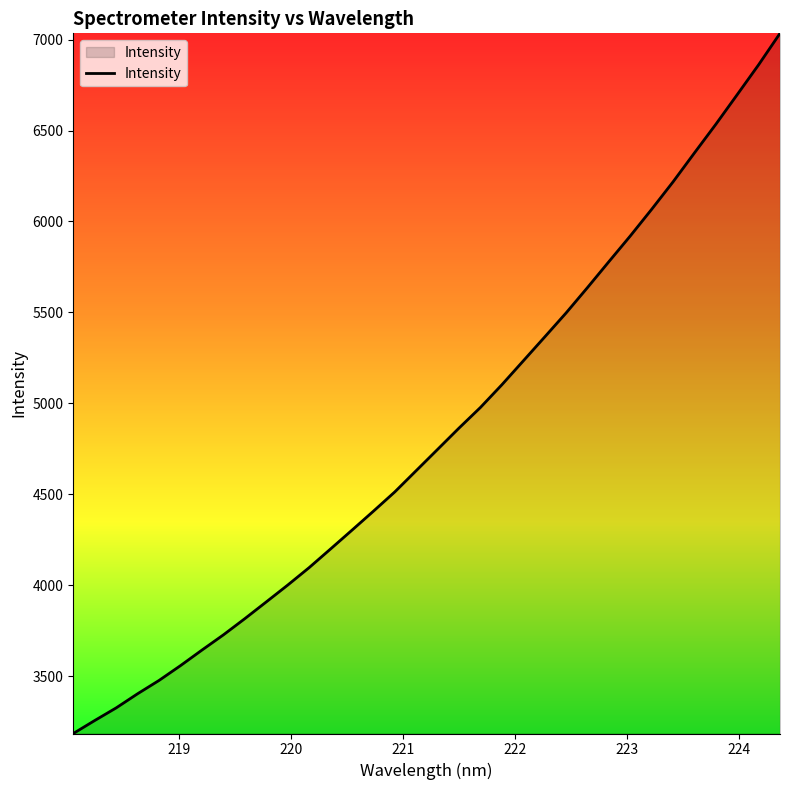

How many values exceed 4746?

17